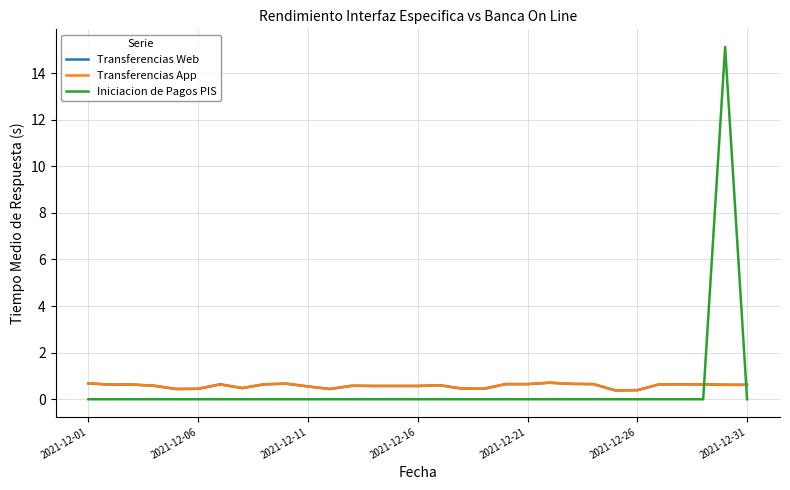

Which series has the largest total across all categories?

Transferencias Web